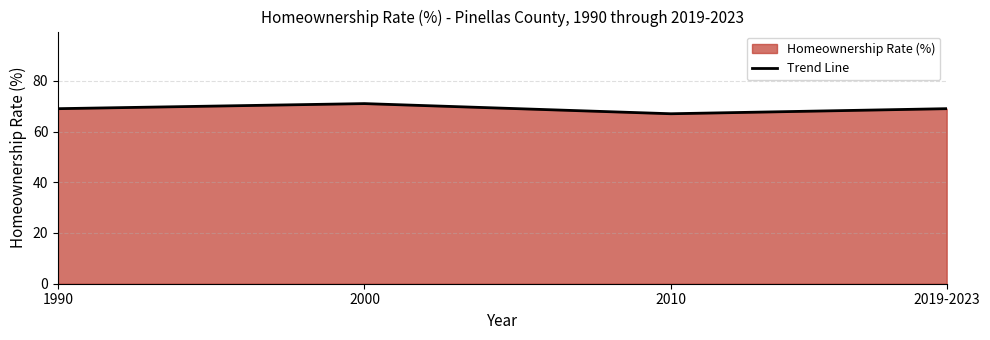

How many lines are shown in the chart?

1